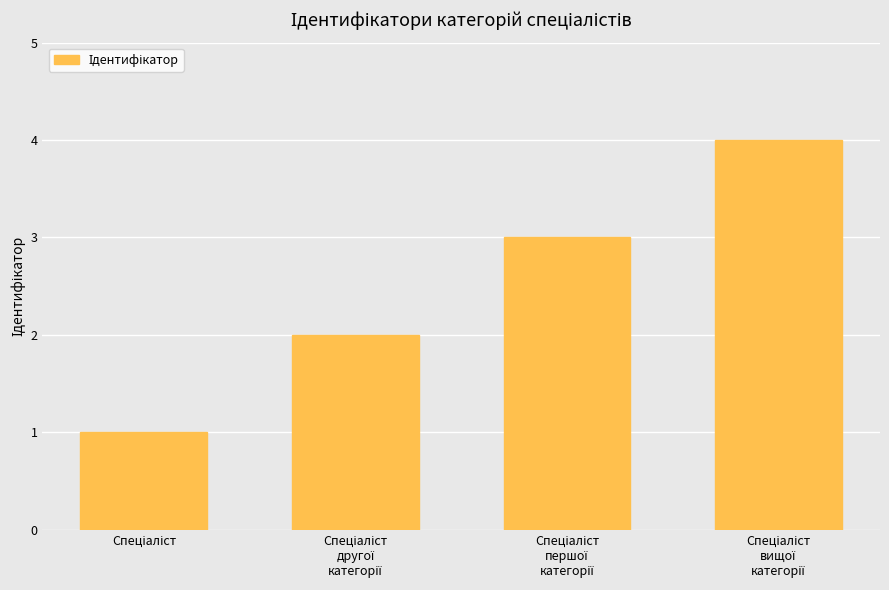

What is the maximum value shown in the chart?

4